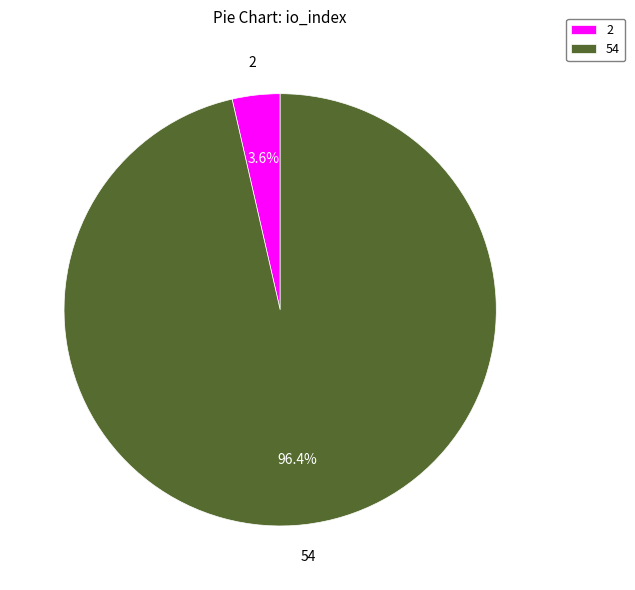

Between 54 and 2, which is larger?

54